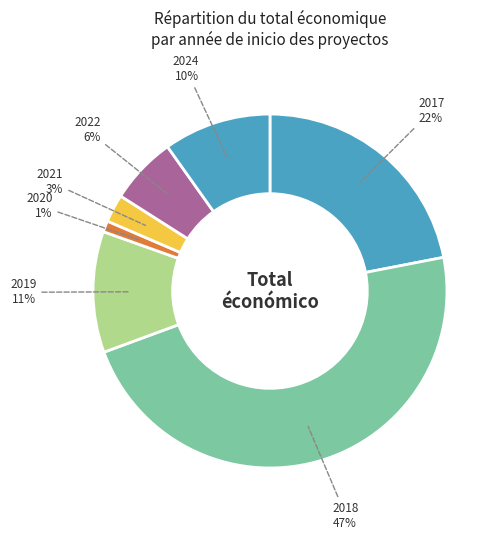

Which slice is the smallest?

2020